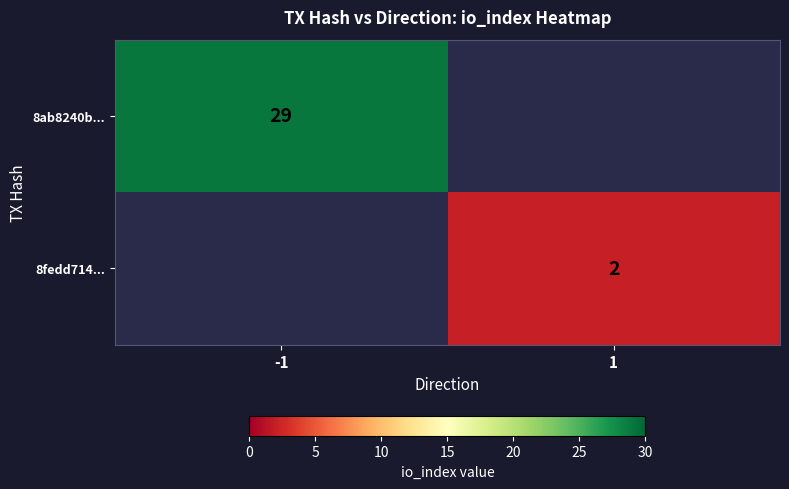

True or false: 8fedd714... has a value of 3 at 1.

False